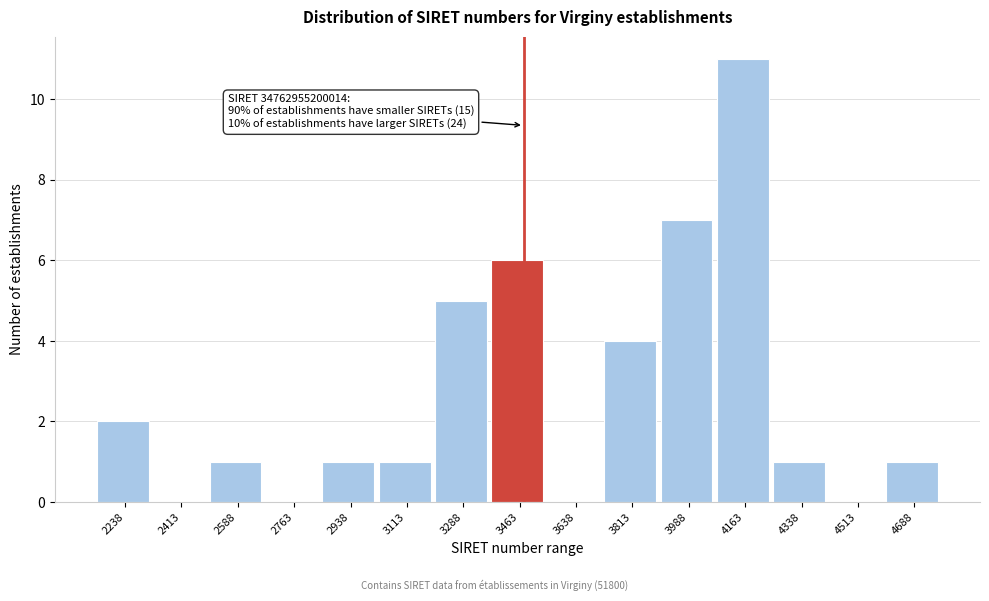

Reading right to left, transcribe all the data shown in this chart.

4688=1	4513=0	4338=1	4163=11	3988=7	3813=4	3638=0	3463=6	3288=5	3113=1	2938=1	2763=0	2588=1	2413=0	2238=2